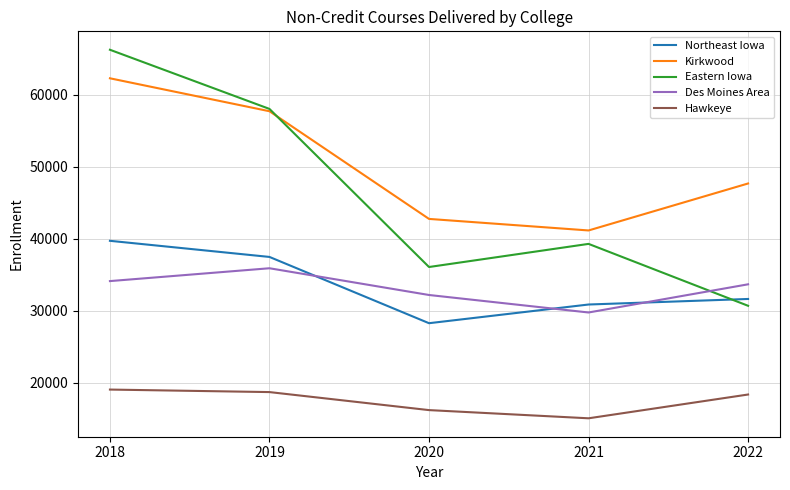

What is the minimum value shown in the chart?

15065